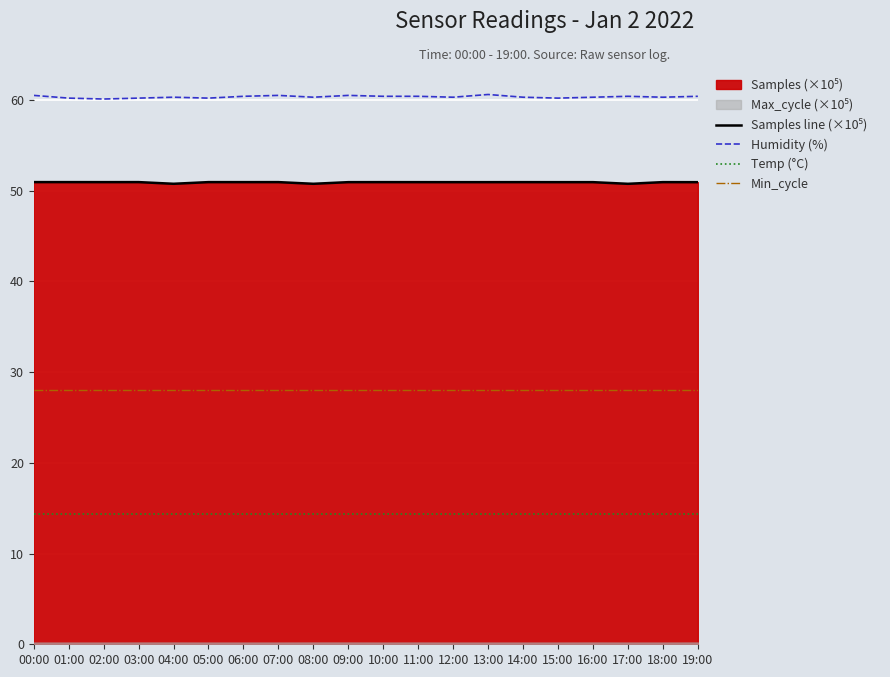

How many lines are shown in the chart?

4